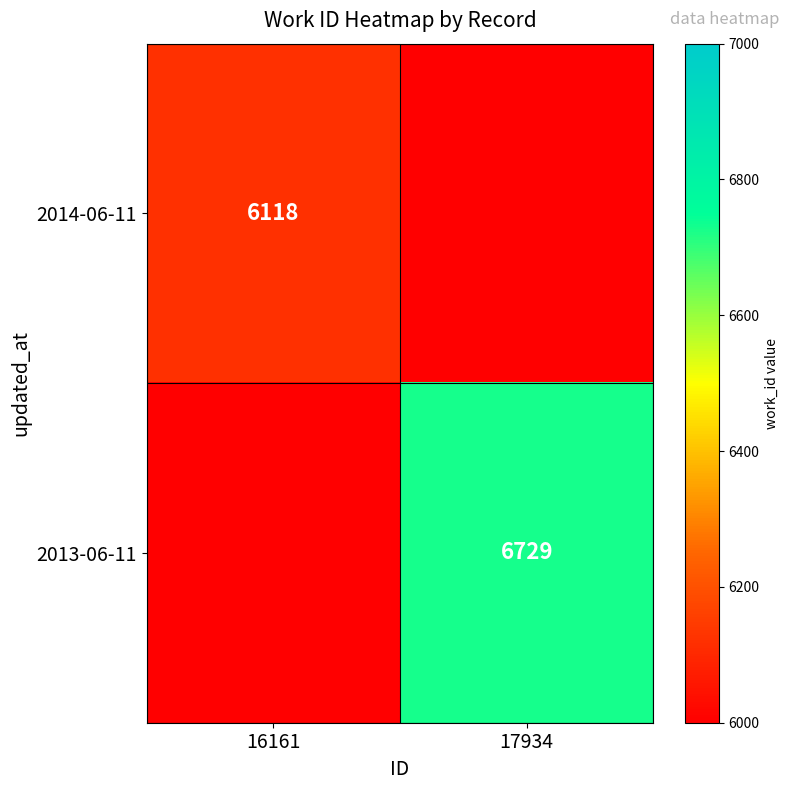

The value of 2013-06-11 at 17934 is 3834. True or false?

False